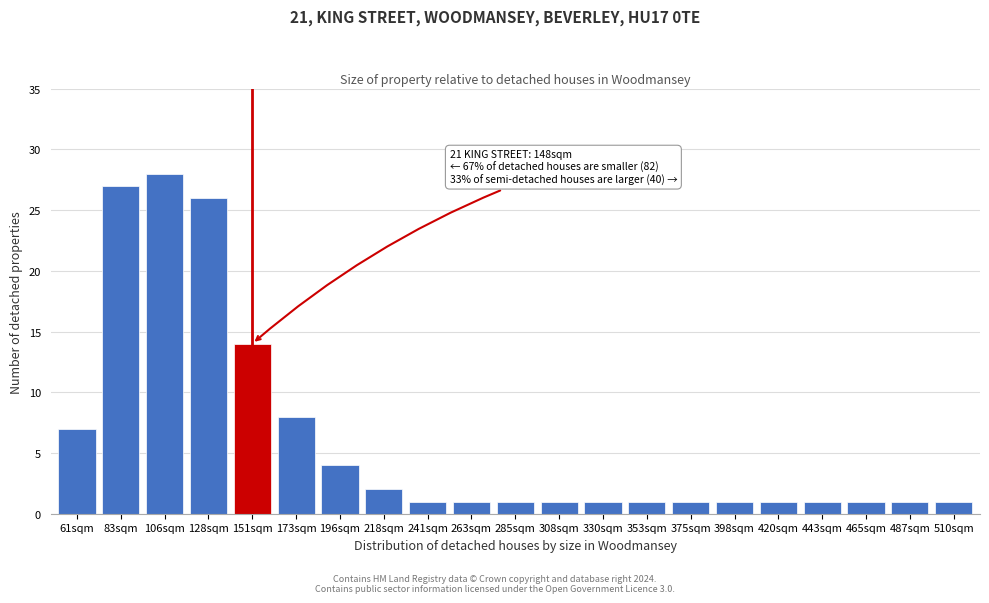

Reading left to right, extract all data points from this chart.

61sqm=7	83sqm=27	106sqm=28	128sqm=26	151sqm=14	173sqm=8	196sqm=4	218sqm=2	241sqm=1	263sqm=1	285sqm=1	308sqm=1	330sqm=1	353sqm=1	375sqm=1	398sqm=1	420sqm=1	443sqm=1	465sqm=1	487sqm=1	510sqm=1